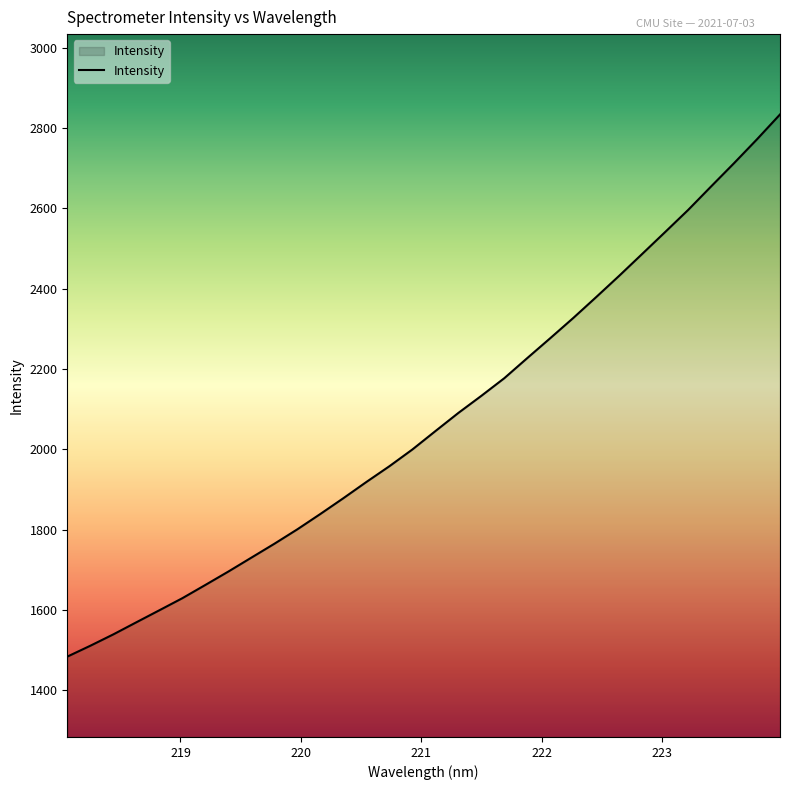

What is the greatest value displayed?

2833.8